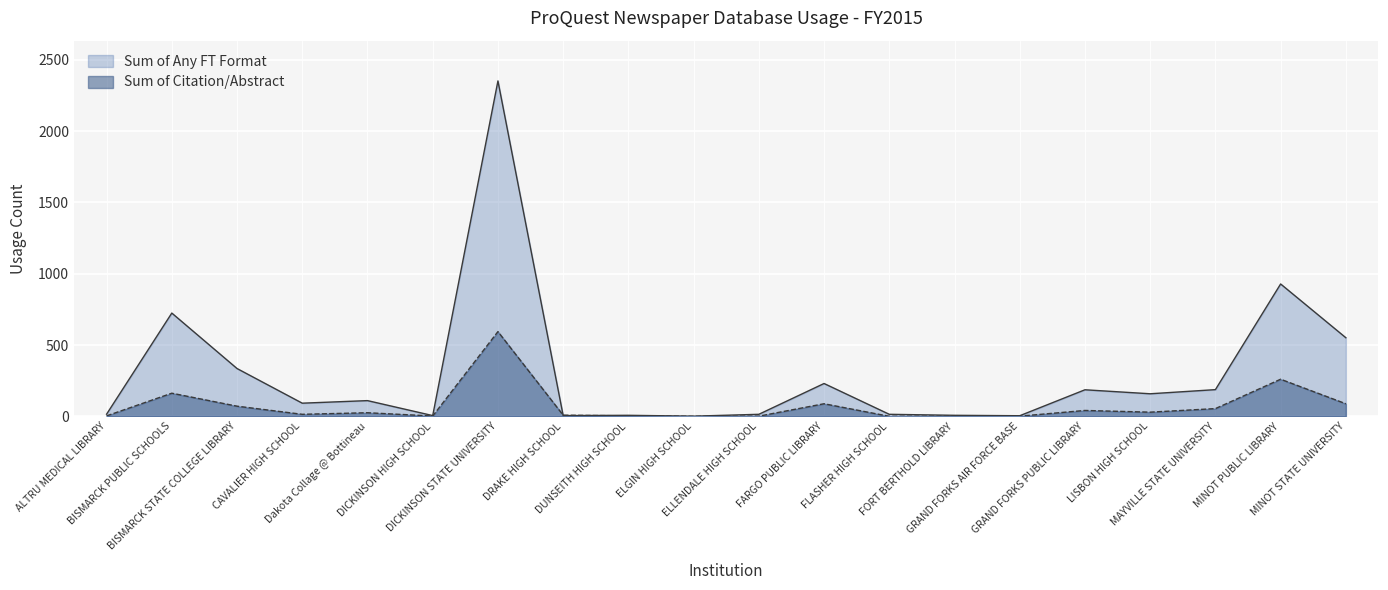

What is the maximum value shown in the chart?

2352